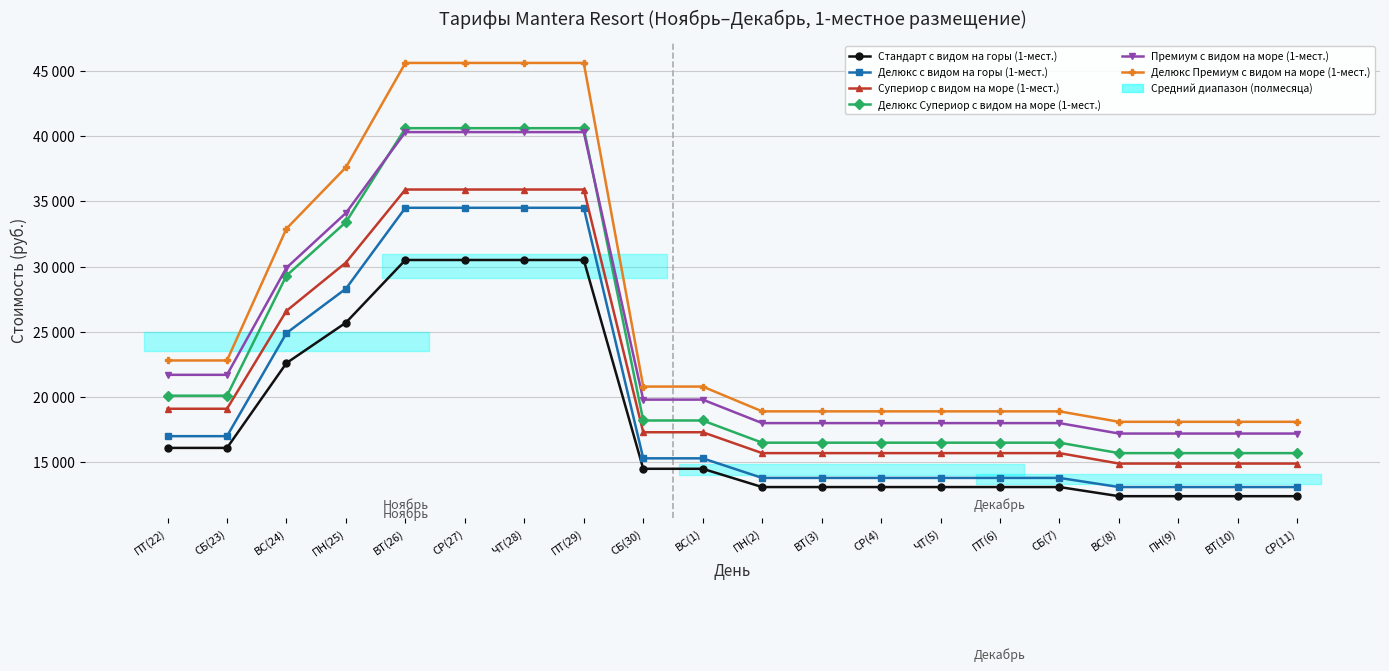

How many series are shown in this chart?

6